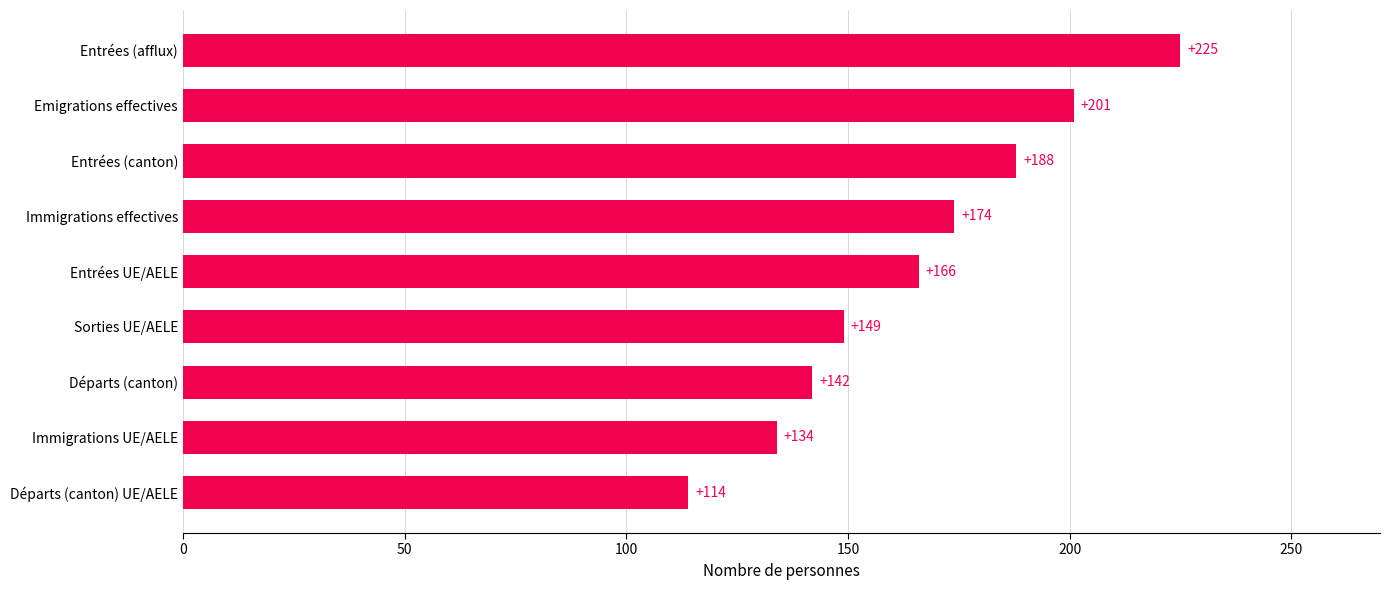

How many data points are less than 166?

4